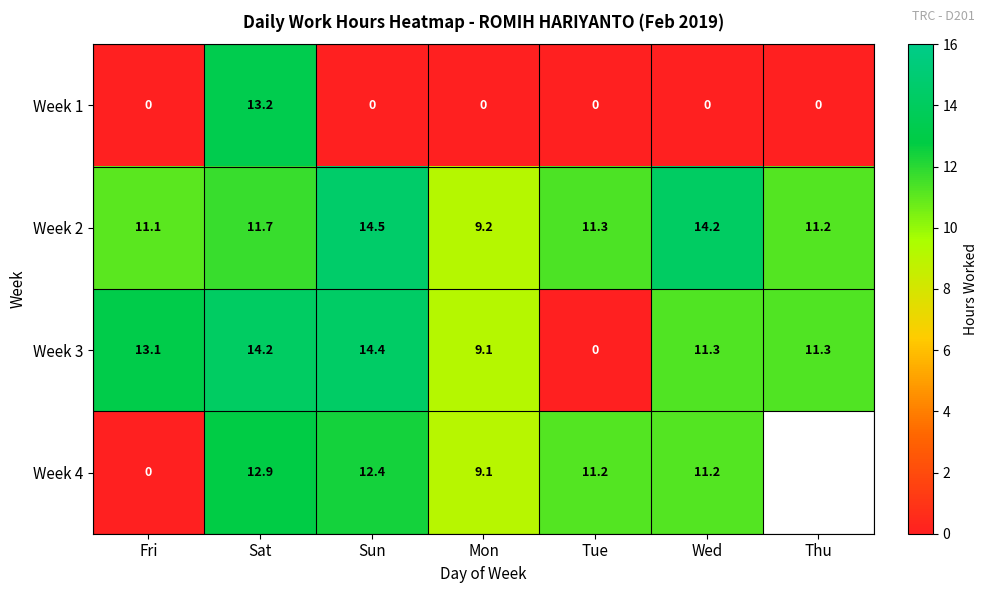

The Week 2 series shows 11.1 at Fri. True or false?

True